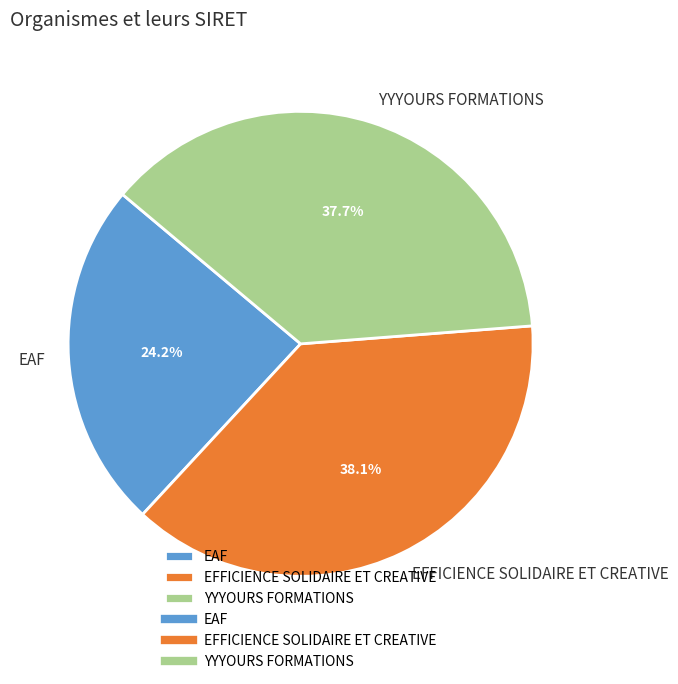

Does YYYOURS FORMATIONS account for over 50% of the chart?

No